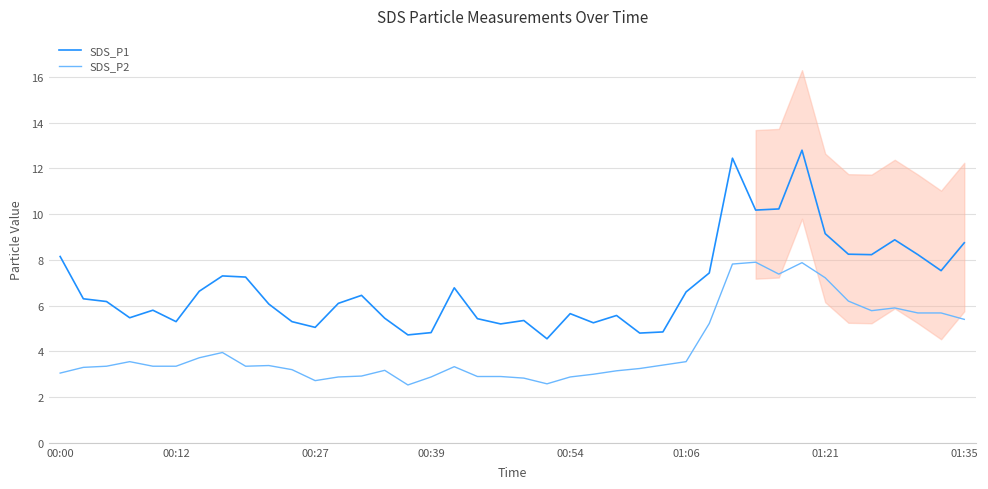

Where is SDS_P2 nearest to the value 5?

28